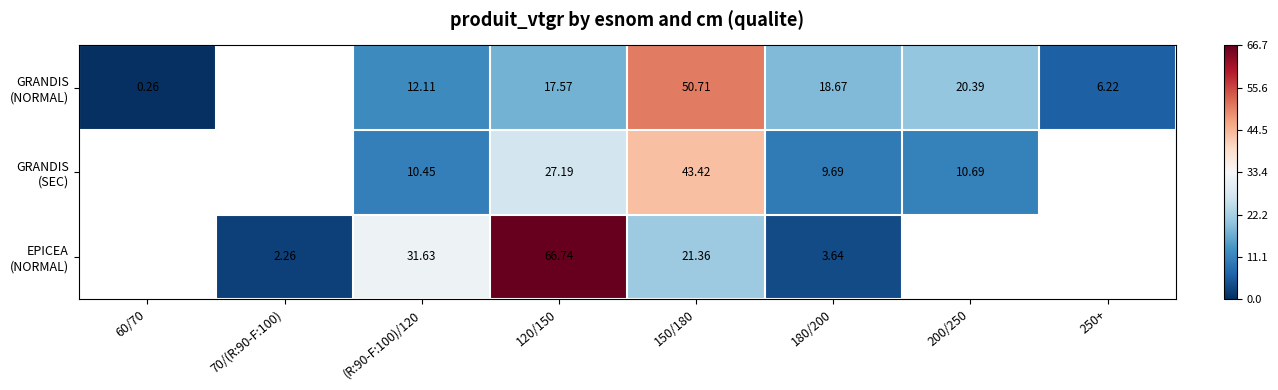

What is the sum of the GRANDIS (NORMAL) values at (R:90-F:100)/120 and 180/200?

30.8